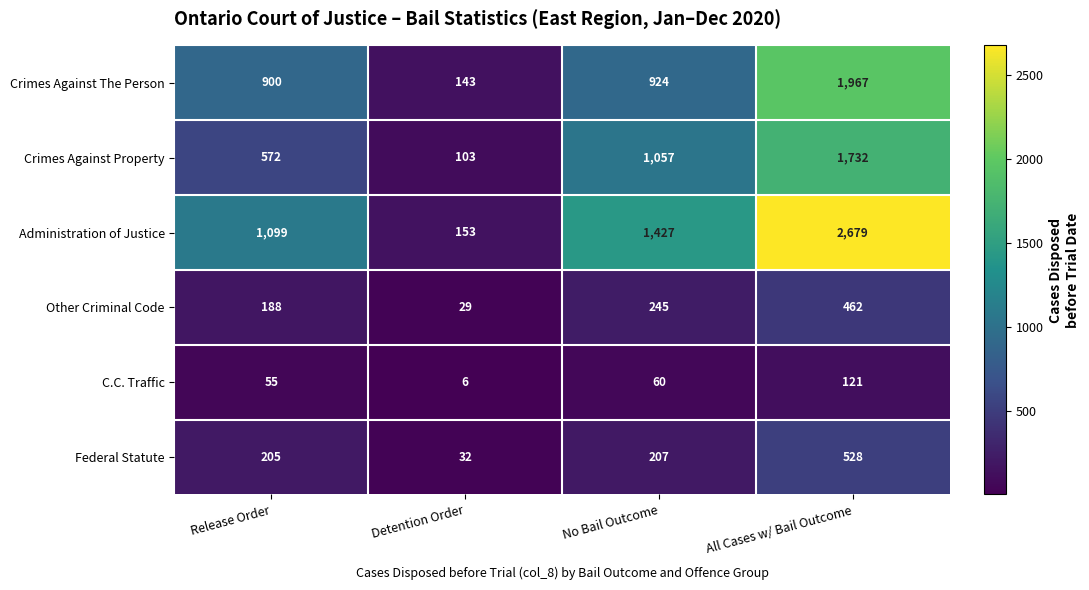

Count the number of data series in this chart.

6